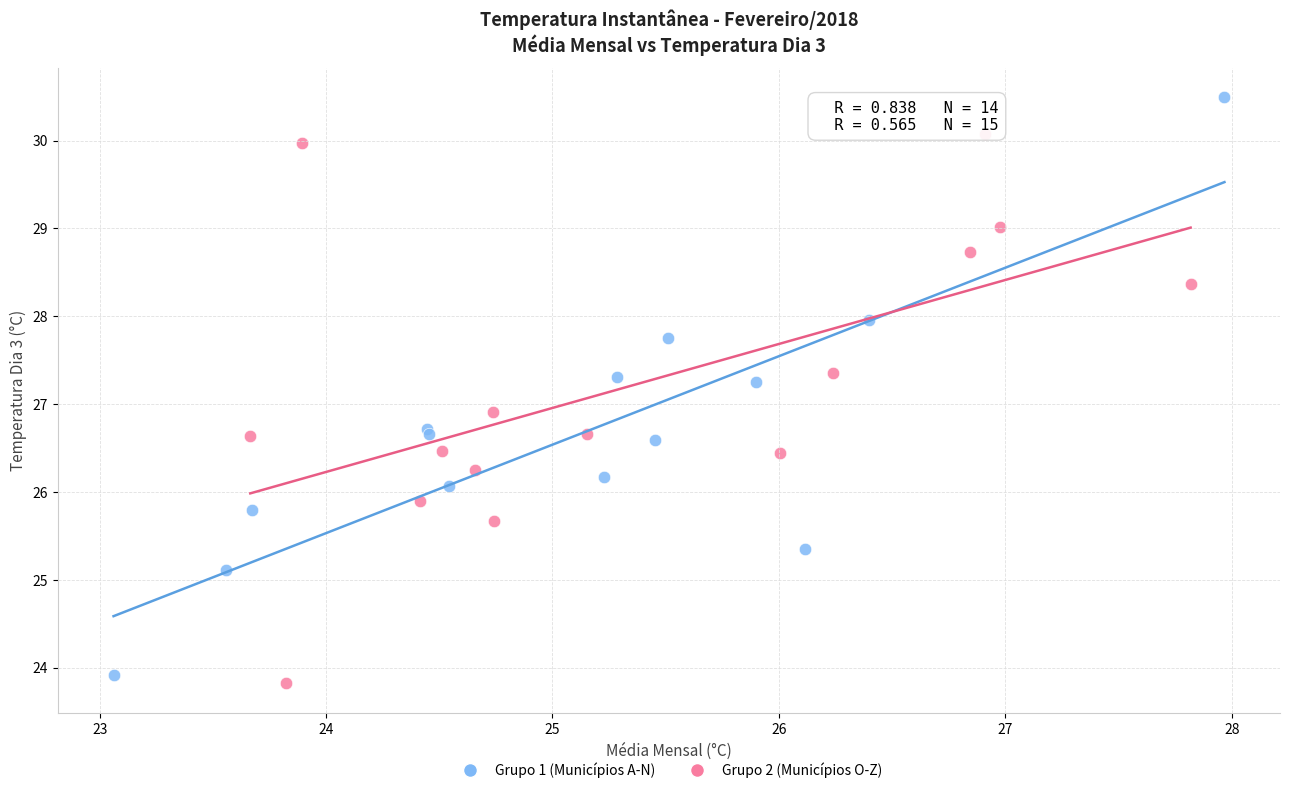

Which series contains the highest Y value?

Grupo 1 (Municípios A-N)